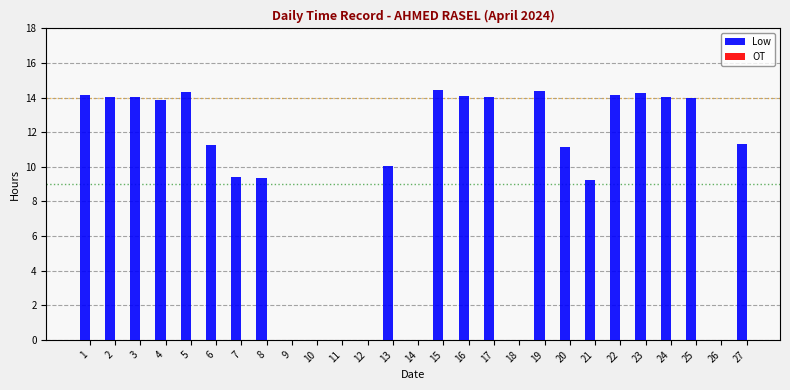

What is the greatest value displayed?

14.5